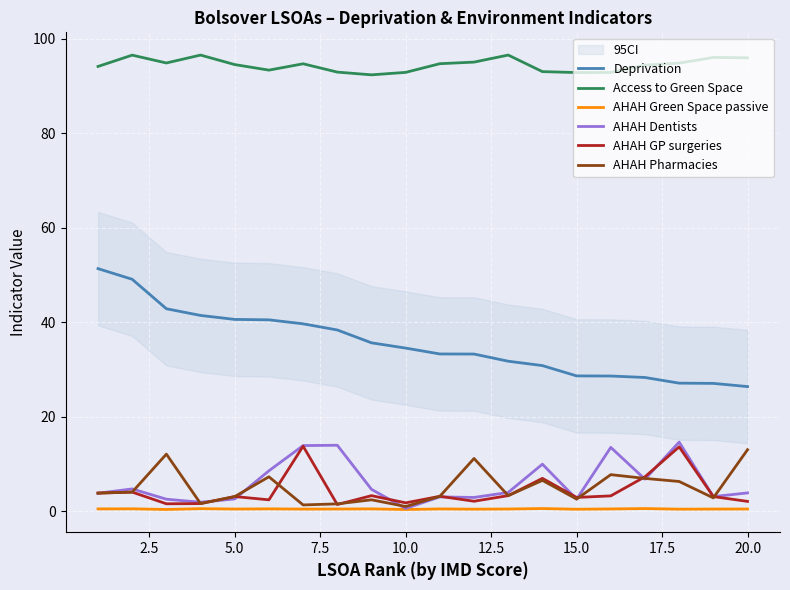

True or false: Access to Green Space and AHAH Green Space passive cross at least once.

False